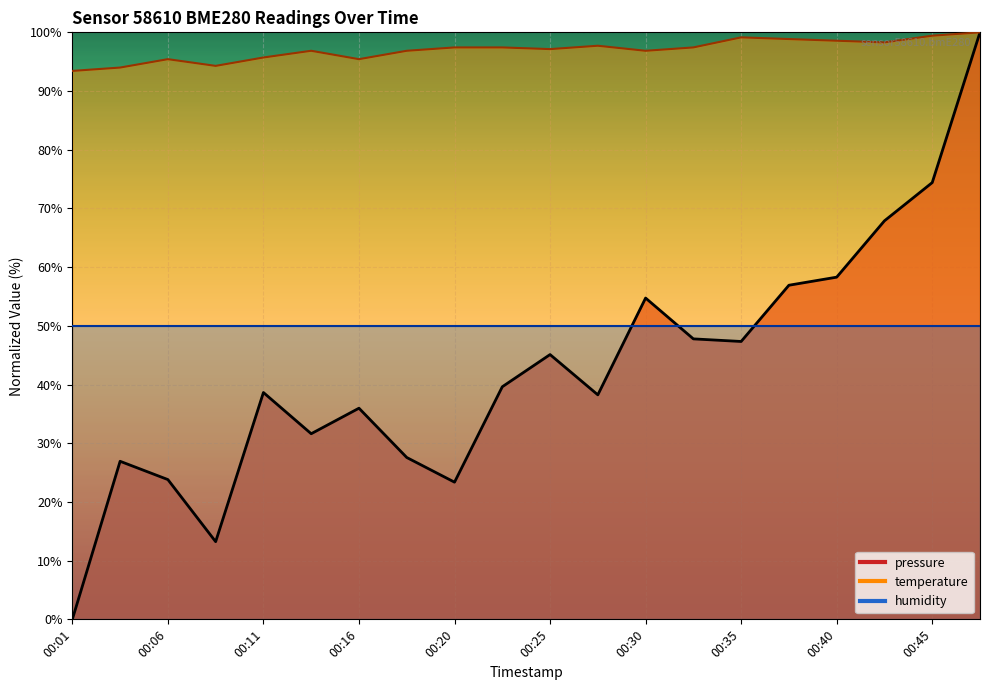

Between 00:01 and 00:20, which series saw the biggest shift?

pressure